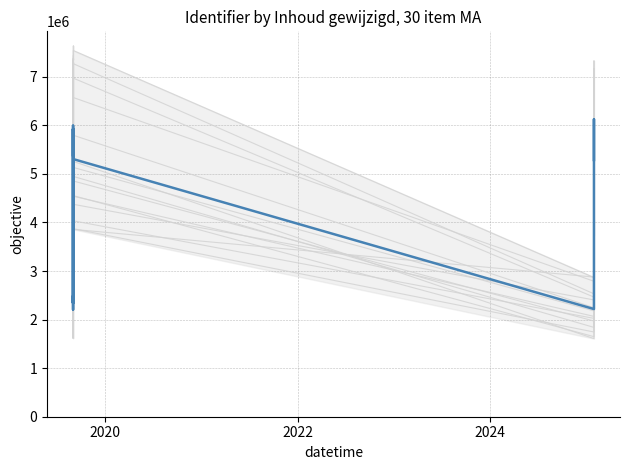

How many intersections are there between Mean and Scenarios?

7